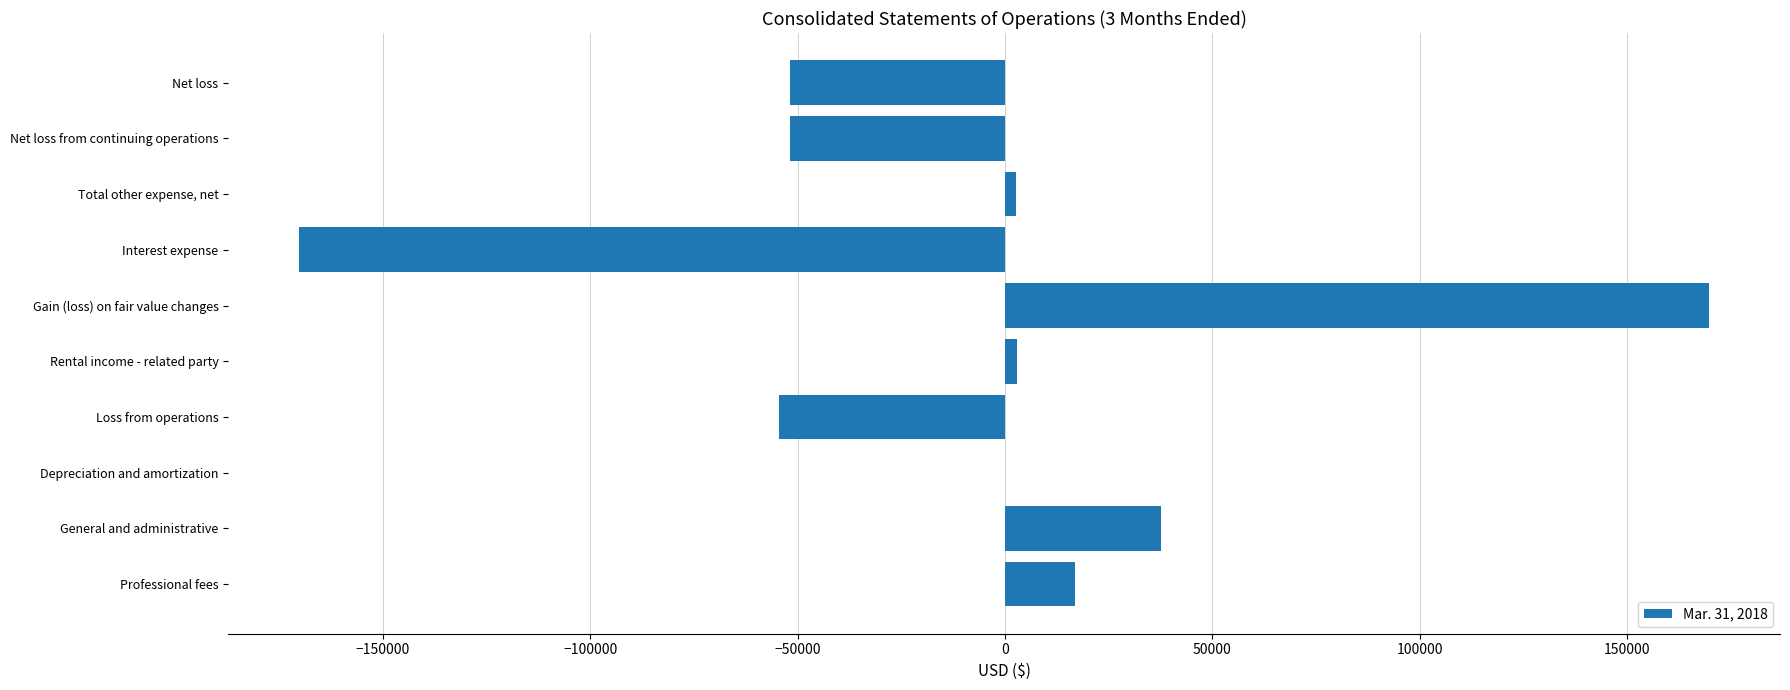

Between Gain (loss) on fair value changes and Interest expense, which is larger?

Gain (loss) on fair value changes